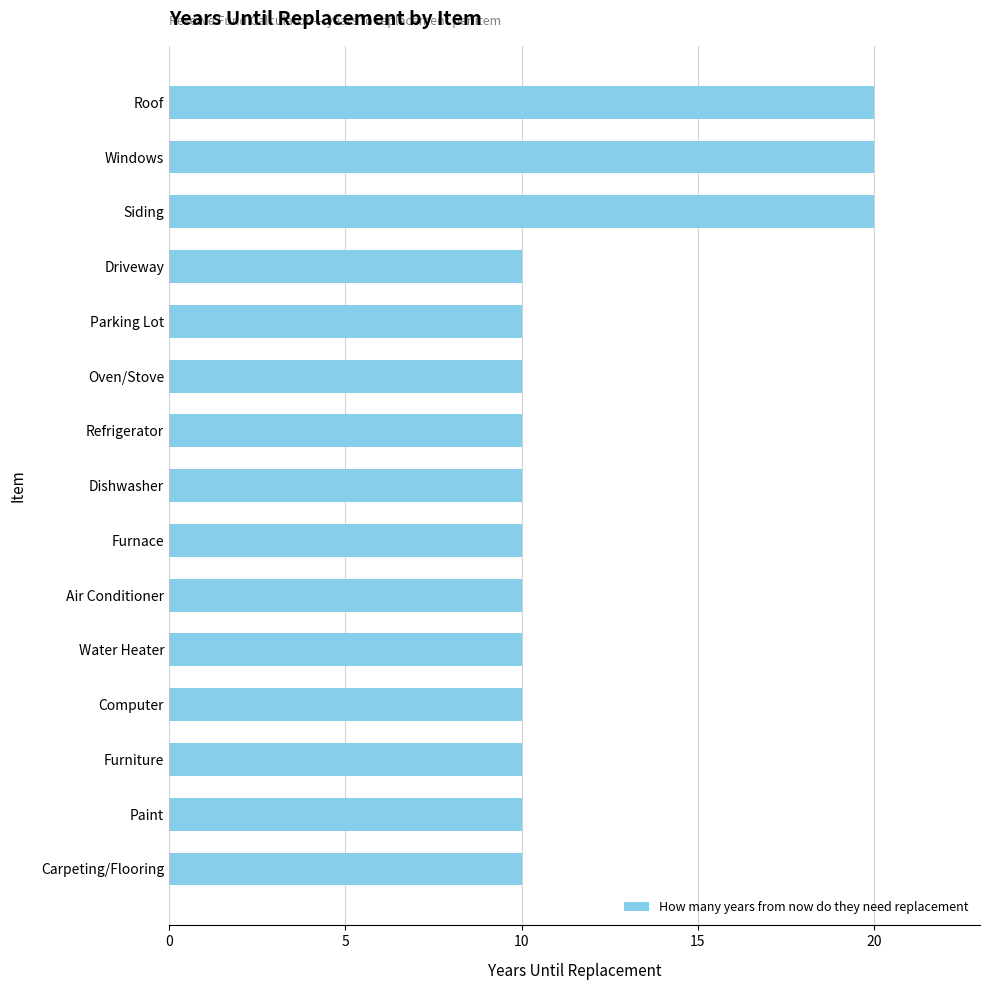

What is the minimum value shown in the chart?

10